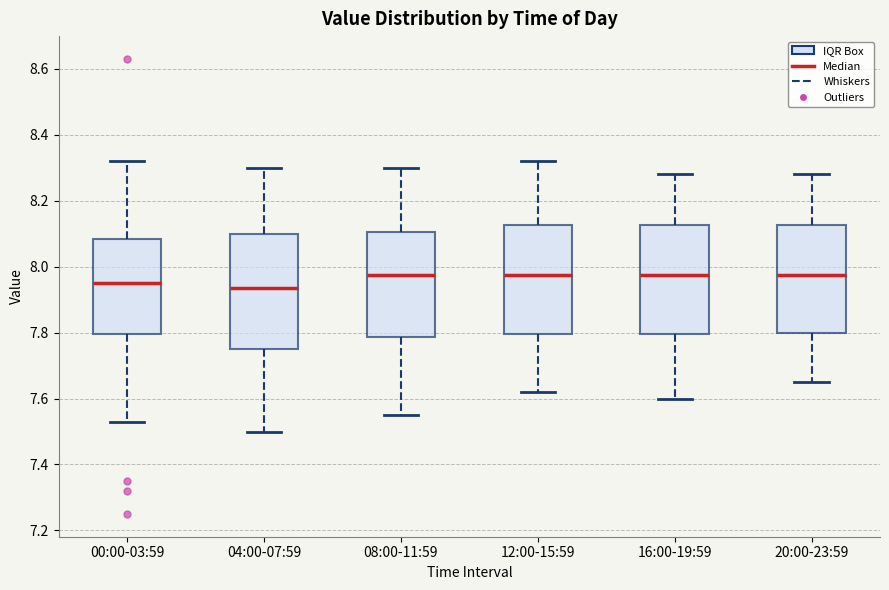

Reading left to right, read every box against the y-axis: the position of its median line, the range the box covers, and the ends of its whiskers. The values are not printed on the chart, so give them approximately, as read against the axis.

00:00-03:59: median 7.96, box 7.80 to 8.08, whiskers 7.54 to 8.32
04:00-07:59: median 7.94, box 7.76 to 8.10, whiskers 7.50 to 8.30
08:00-11:59: median 7.98, box 7.78 to 8.10, whiskers 7.56 to 8.30
12:00-15:59: median 7.98, box 7.80 to 8.12, whiskers 7.62 to 8.32
16:00-19:59: median 7.98, box 7.80 to 8.12, whiskers 7.60 to 8.28
20:00-23:59: median 7.98, box 7.80 to 8.12, whiskers 7.66 to 8.28